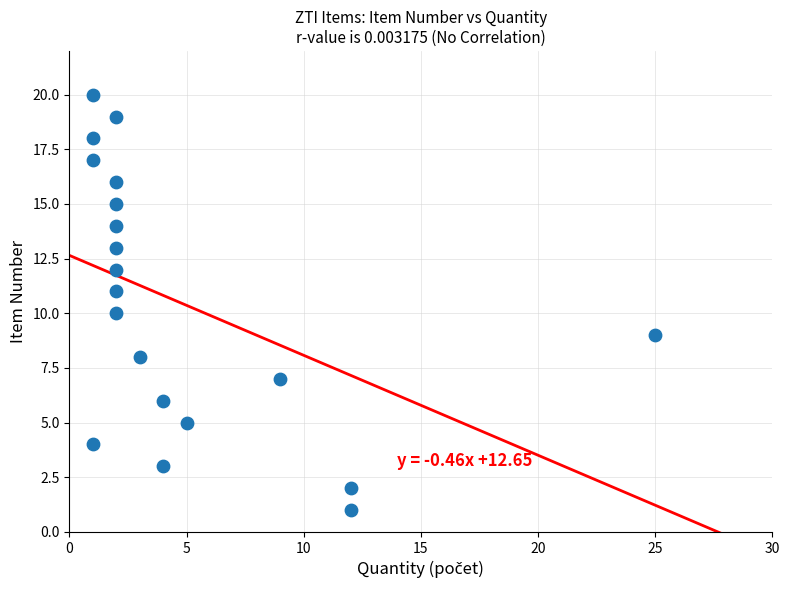

What is the range of Y values (max minus min)?

19